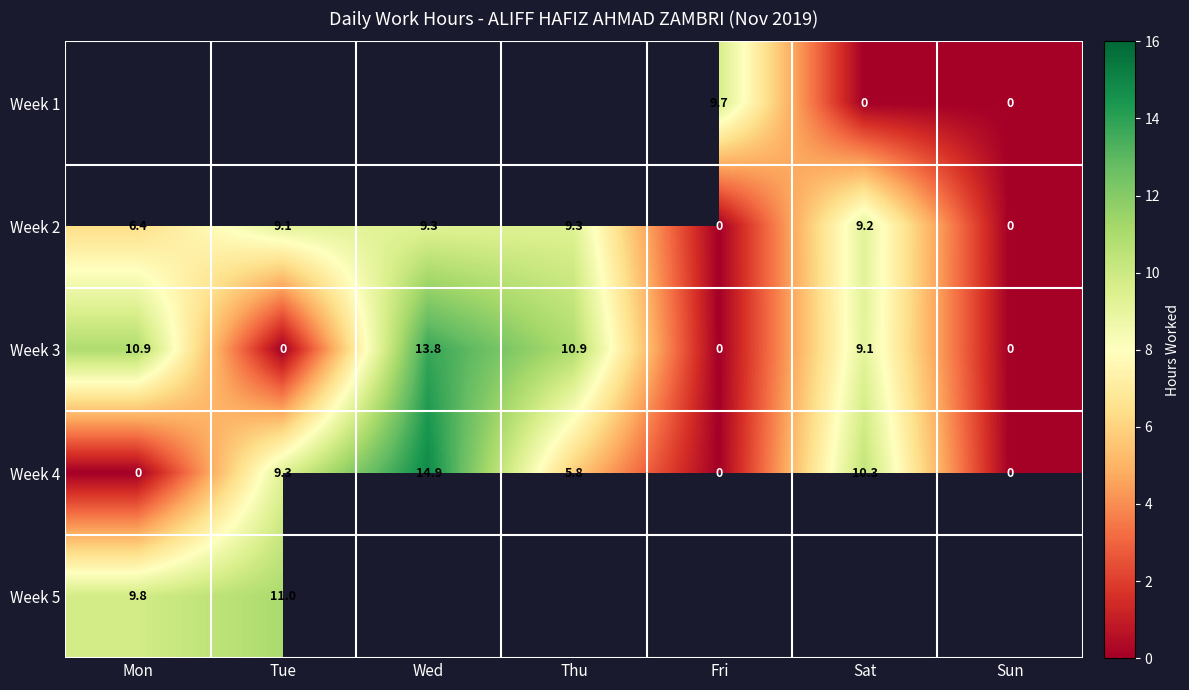

What is the average value of the Week 3 series?

6.4